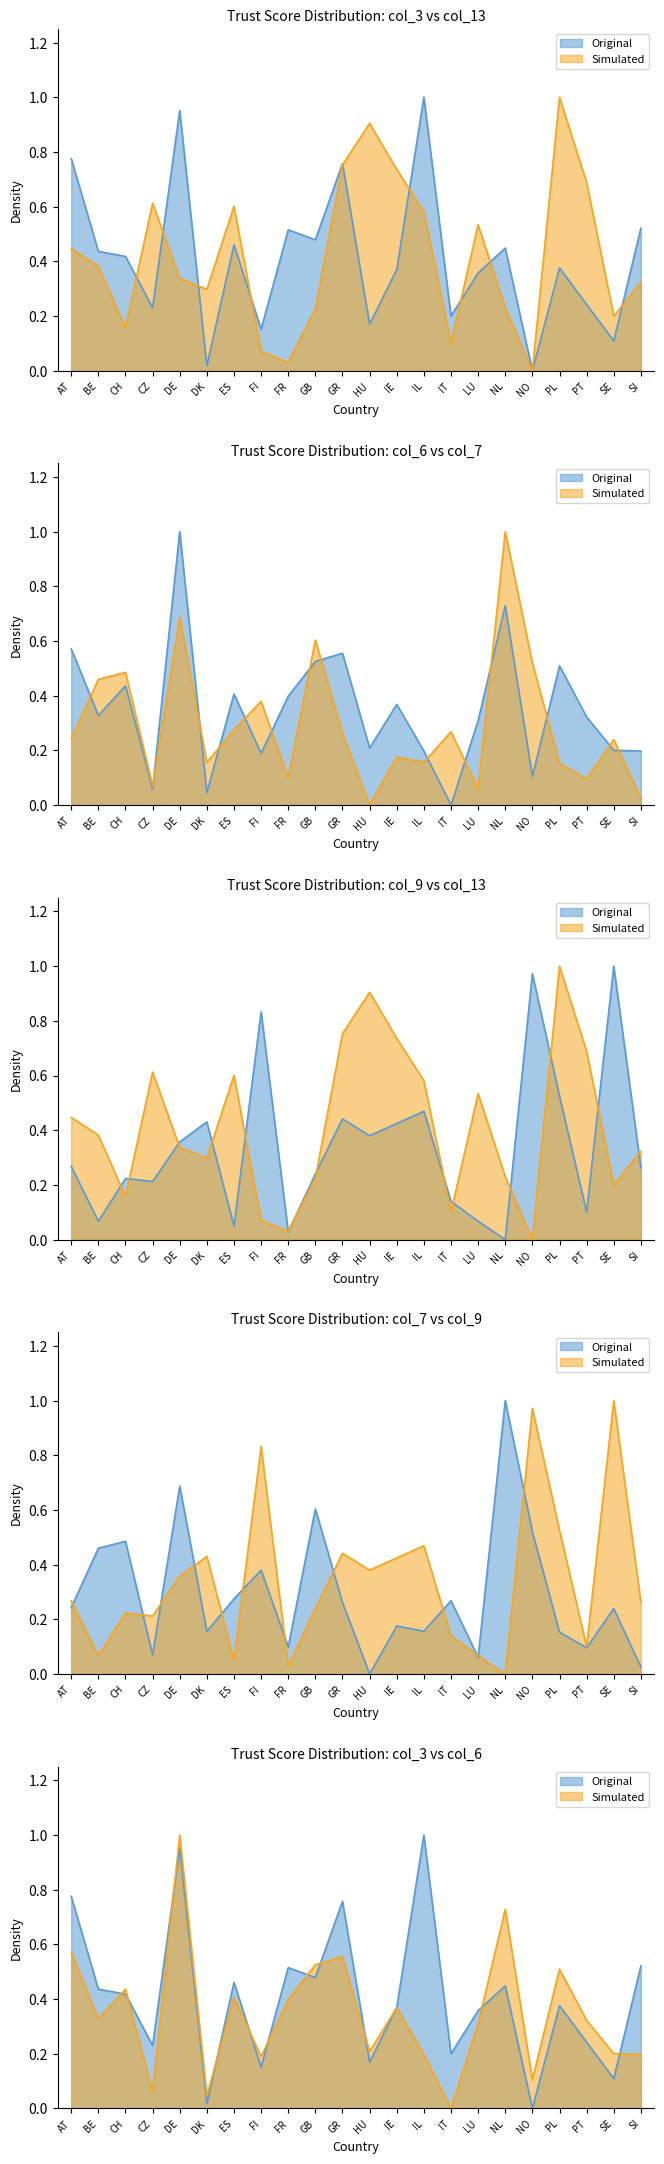

True or false: col_9 and col_3 cross at least once.

True